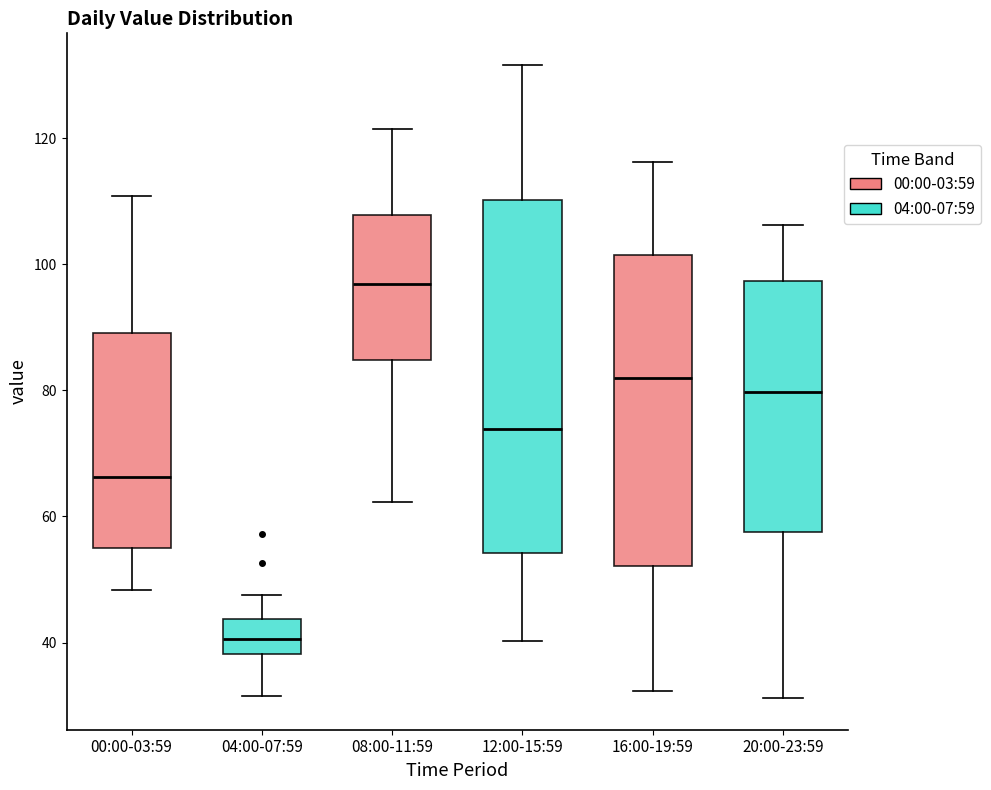

Comparing the boxes themselves (not the whiskers), which one is the tallest?

12:00-15:59